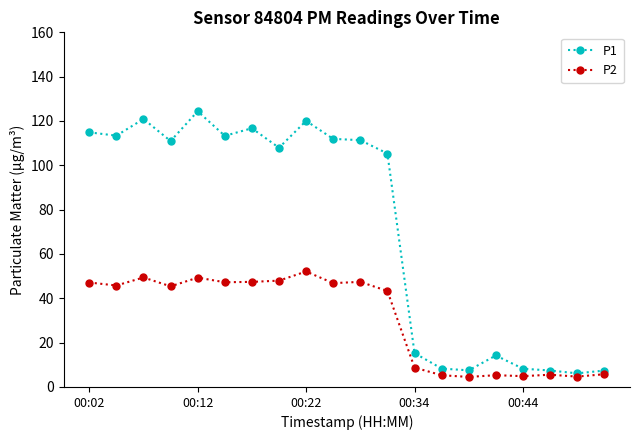

What is the value of the P2 point at the 9th from the left?

52.1